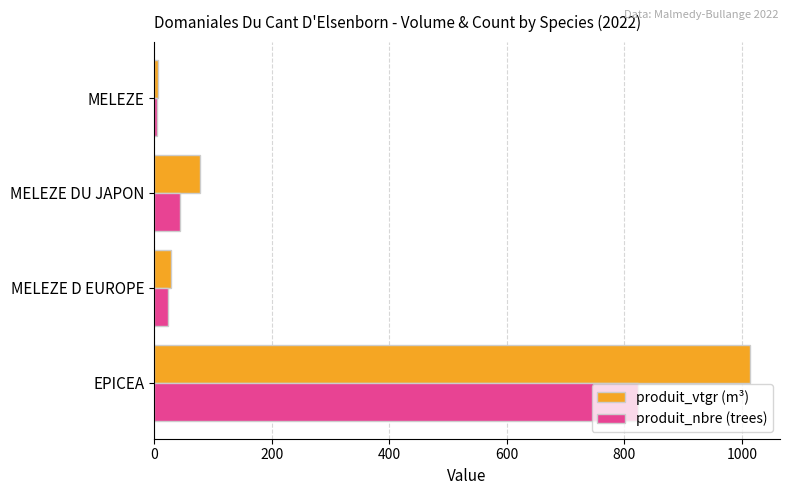

Is it true that produit_nbre (trees) equals 824.0 at EPICEA?

True